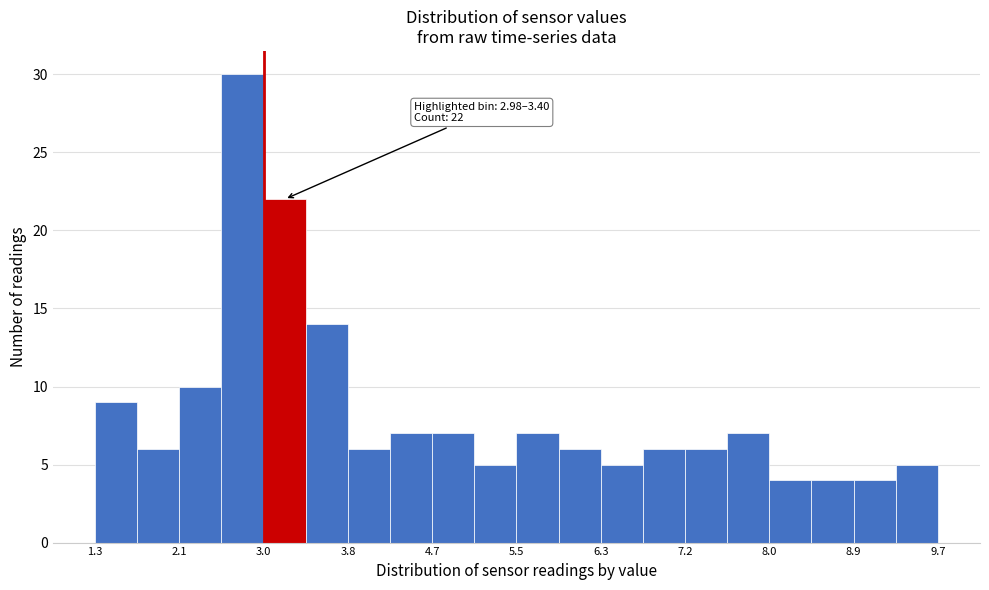

Over which range of the x-axis is the bar tallest?

2.56 to 2.98